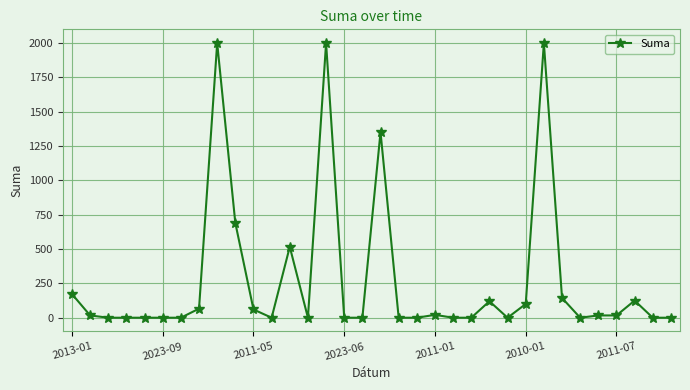

True or false: there are more than 1 points higher than both neighbors.

True